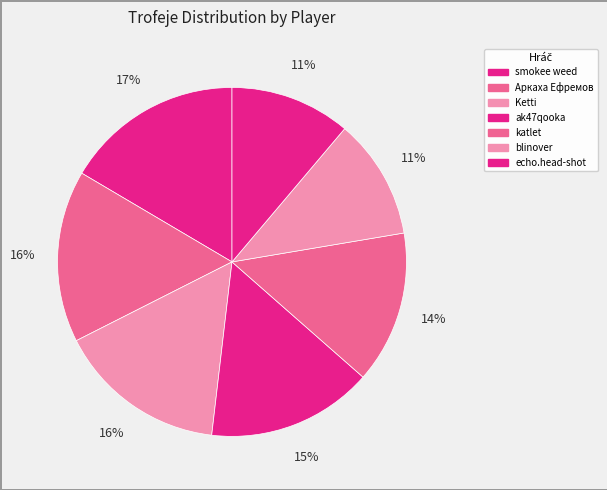

Count the number of slices in the pie.

7